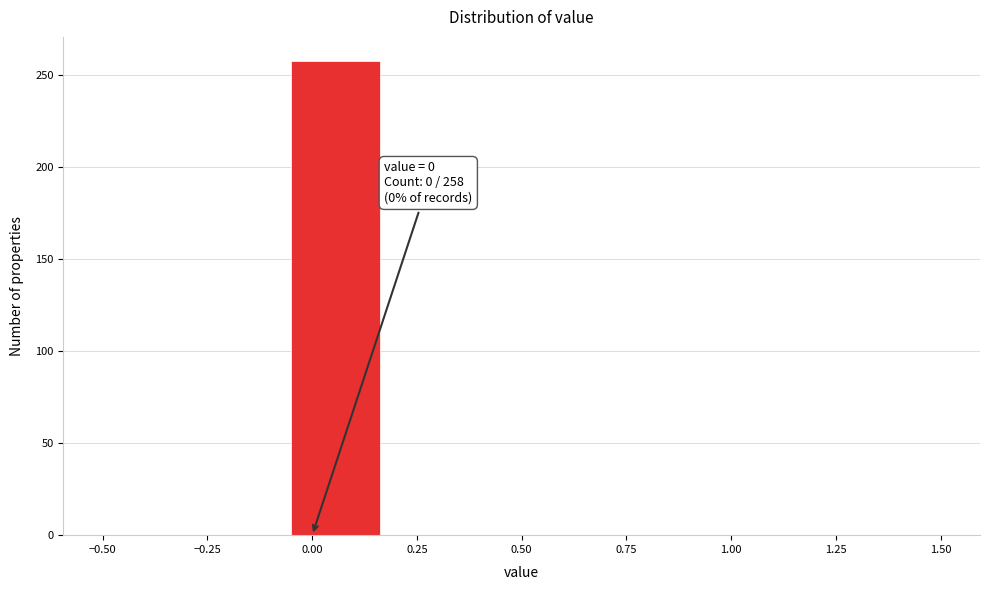

Over which range of the x-axis is the bar tallest?

-0.05 to 0.15